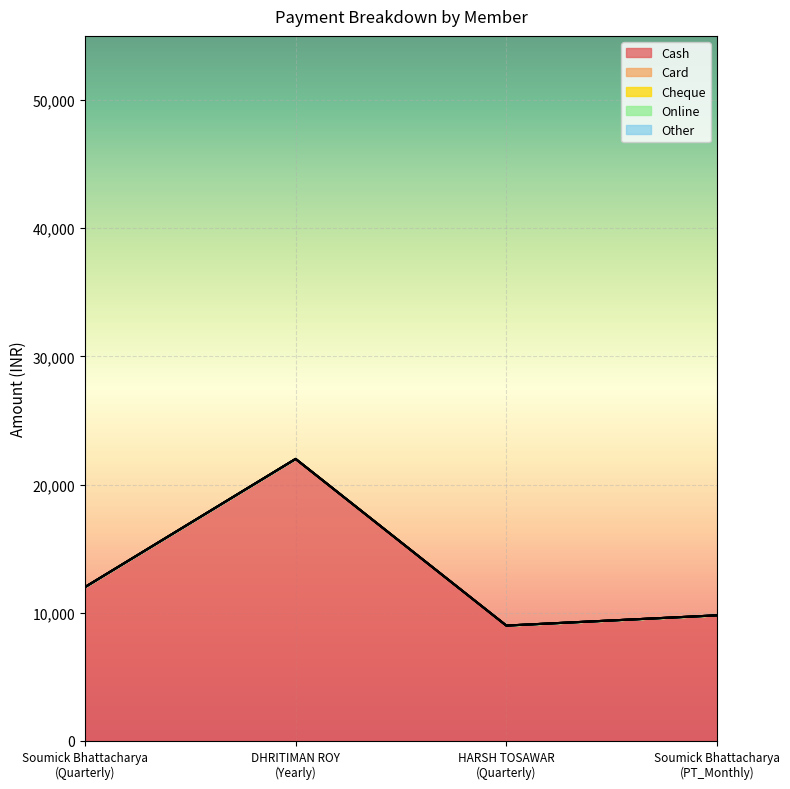

What position from the right is DHRITIMAN ROY
(Yearly)?

3